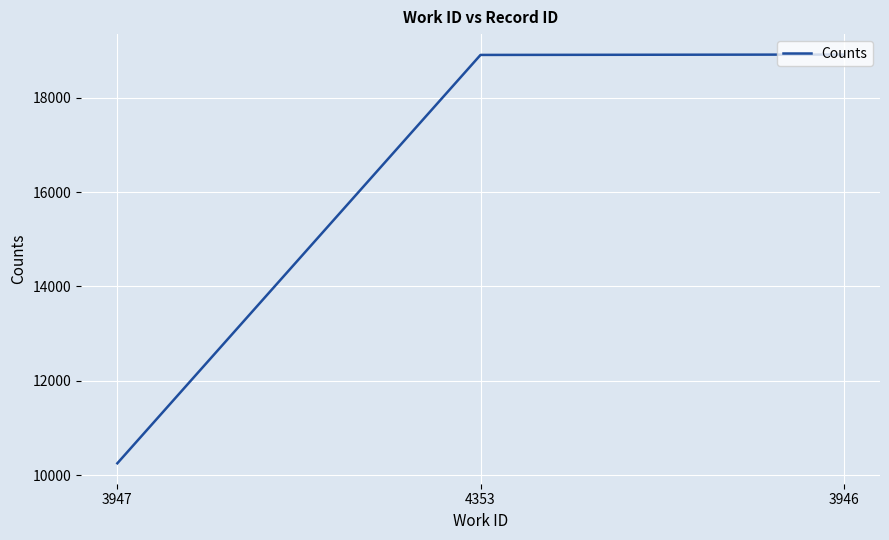

What is the sum of all values?

48069